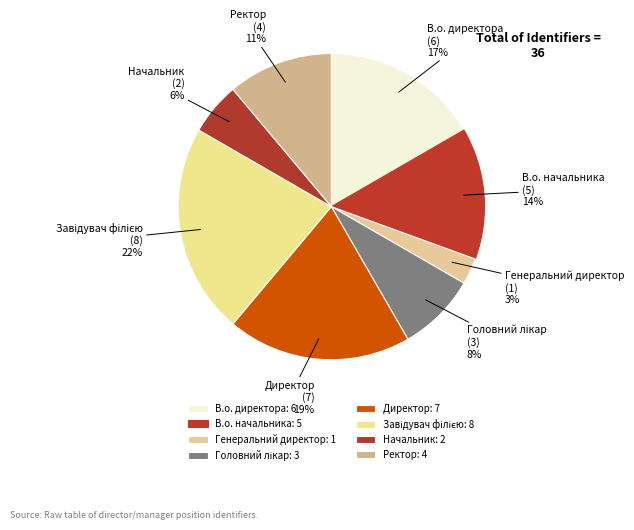

Between Генеральний директор and В.о. начальника, which is larger?

В.о. начальника